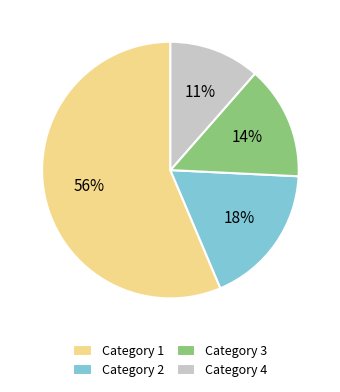

Do Category 2 and Category 3 together represent more than half of the pie?

No